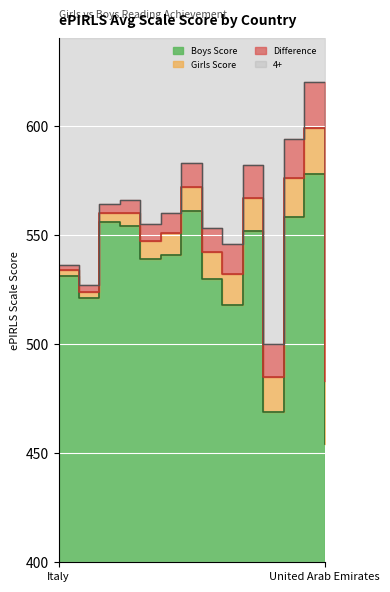

Which category has the lowest value across all series?

United Arab Emirates